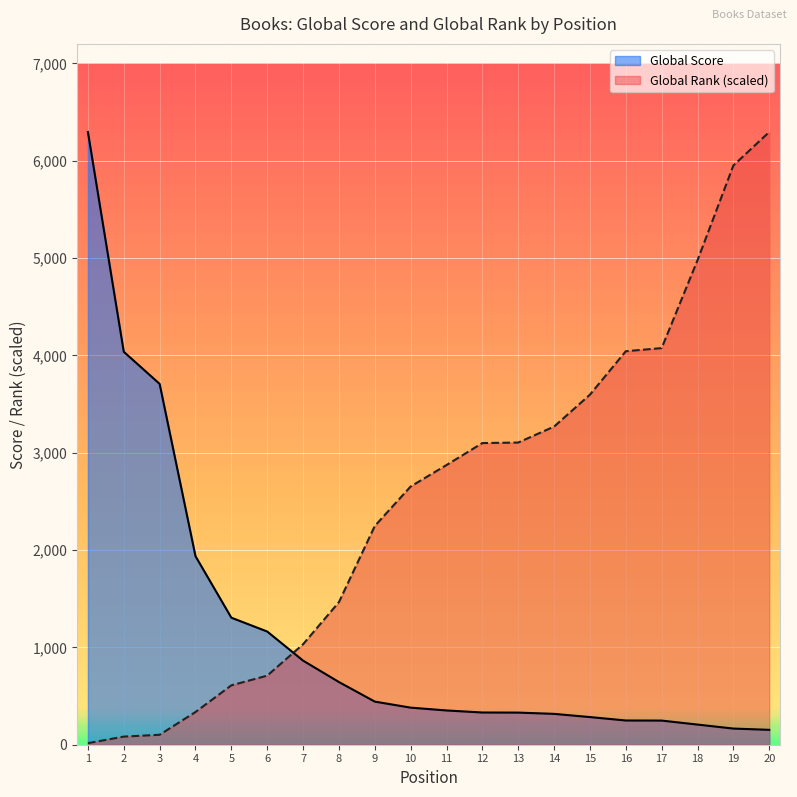

Reading left to right, what are all the values shown in this chart?

Global Score: 1=6295.0	2=4037.0	3=3707.0	4=1937.0	5=1305.0	6=1163.0	7=864.0	8=644.0	9=443.0	10=381.0	11=352.0	12=331.0	13=330.0	14=317.0	15=284.0	16=249.0	17=248.0	18=207.0	19=166.0	20=153.0
Global Rank: 1=16.1	2=83.3	3=102.1	4=336.0	5=610.1	6=709.6	7=1032.1	8=1464.9	9=2247.1	10=2652.9	11=2873.3	12=3099.1	13=3104.5	14=3268.5	15=3596.4	16=4042.6	17=4074.8	18=4977.9	19=5951.0	20=6295.0